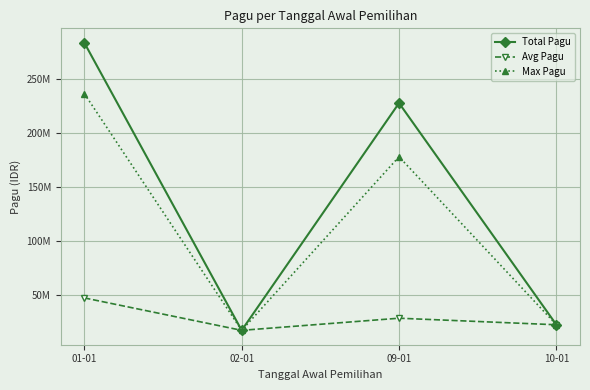

What is the sum of the Max Pagu values at 09-01 and 02-01?

194904600.0